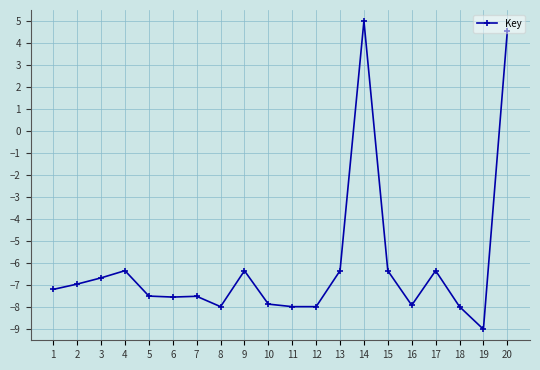

What value does the data have at 7?

-7.5